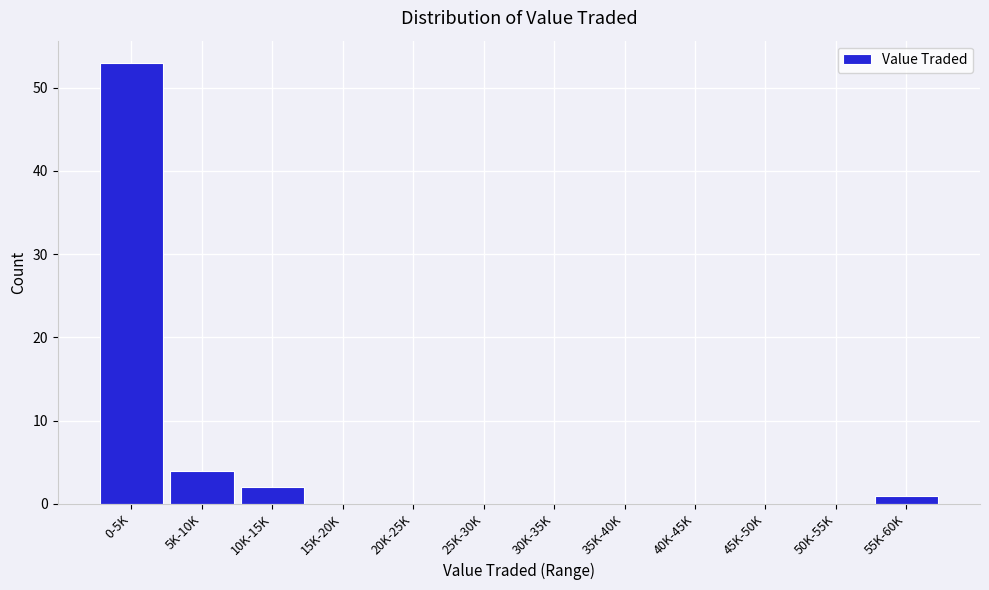

Reading left to right, extract all data points from this chart.

0-5K=53	5K-10K=4	10K-15K=2	15K-20K=0	20K-25K=0	25K-30K=0	30K-35K=0	35K-40K=0	40K-45K=0	45K-50K=0	50K-55K=0	55K-60K=1